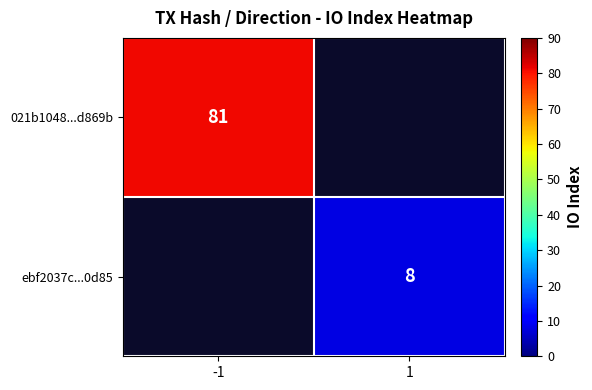

At which category does the chart reach its peak across all series?

-1